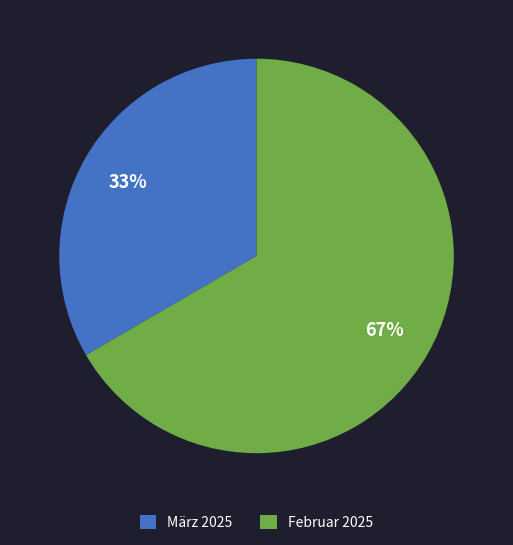

How many slices are in this pie chart?

2